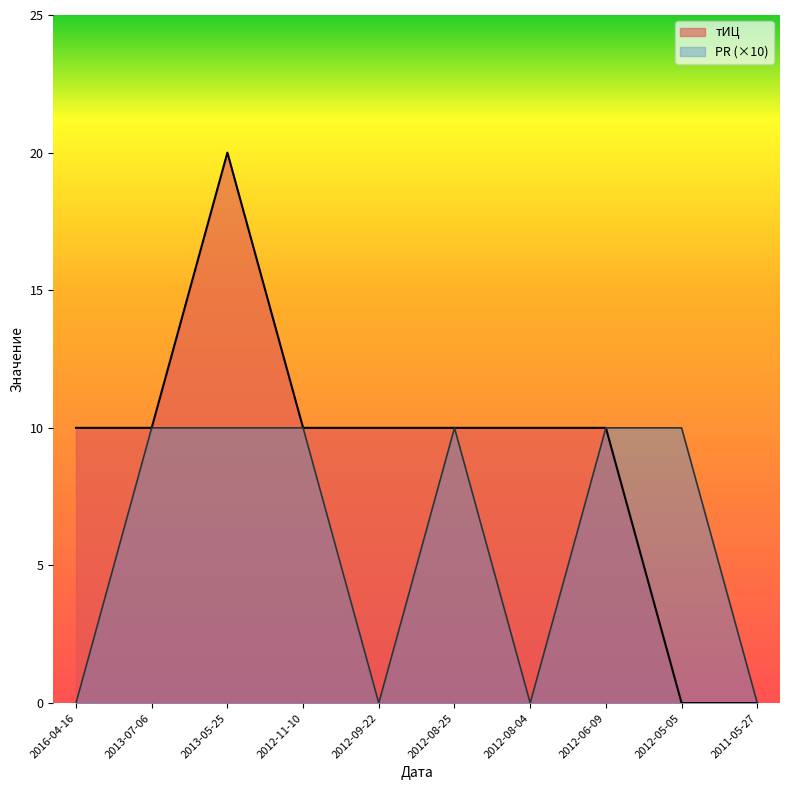

What is the label of the 10th point from the left?

2011-05-27